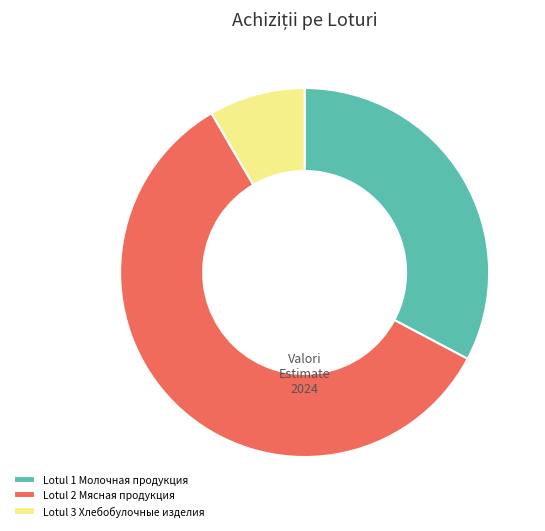

Is there any slice that represents more than half of the pie?

Yes